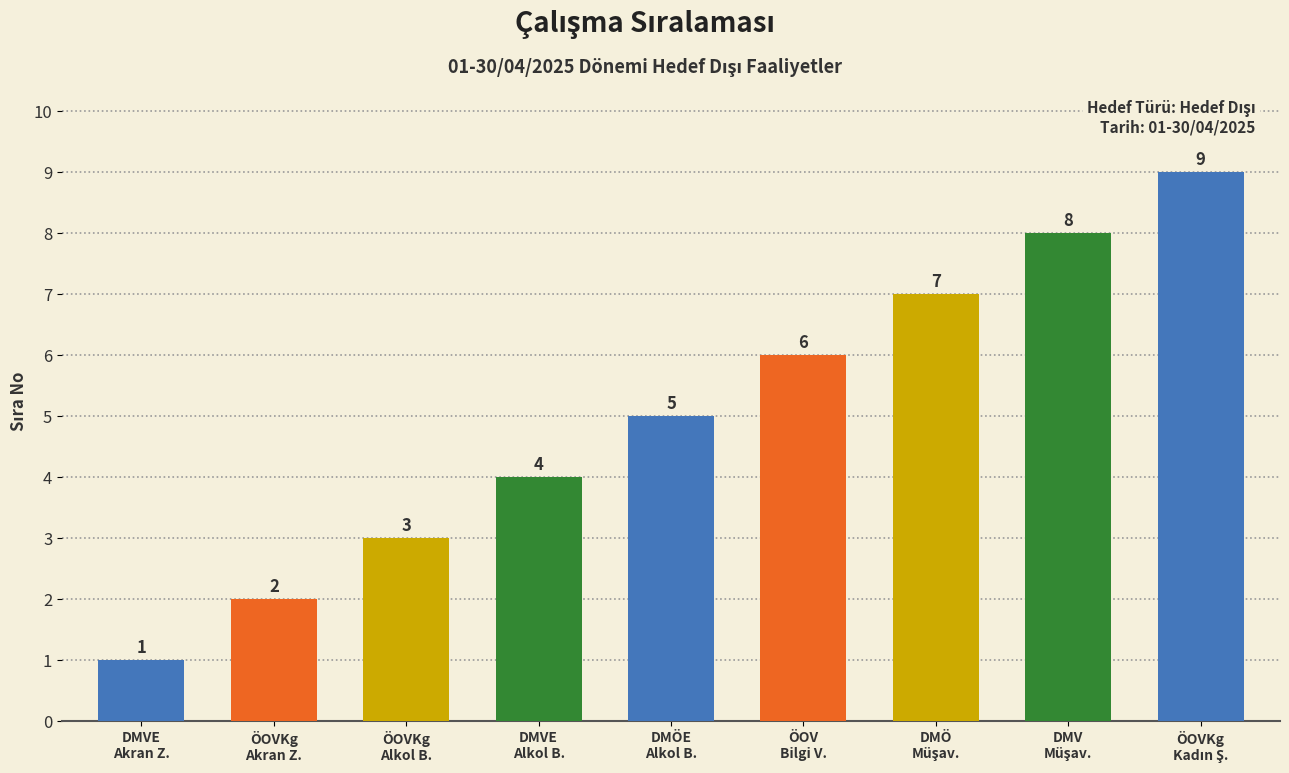

Does the chart contain stacked bars?

No